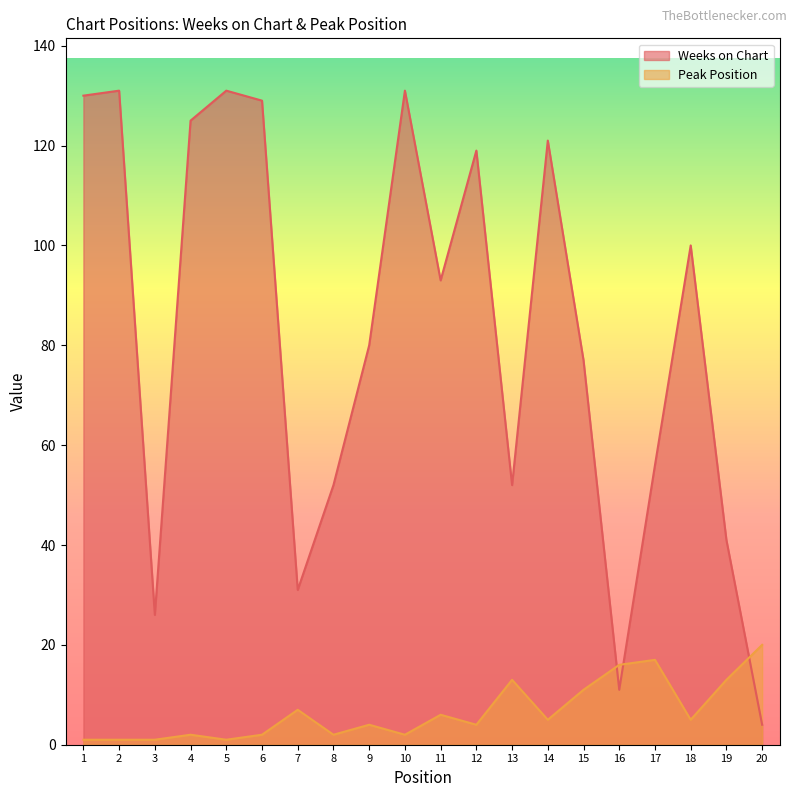

True or false: Weeks on Chart has a value of 56 at 17.

True